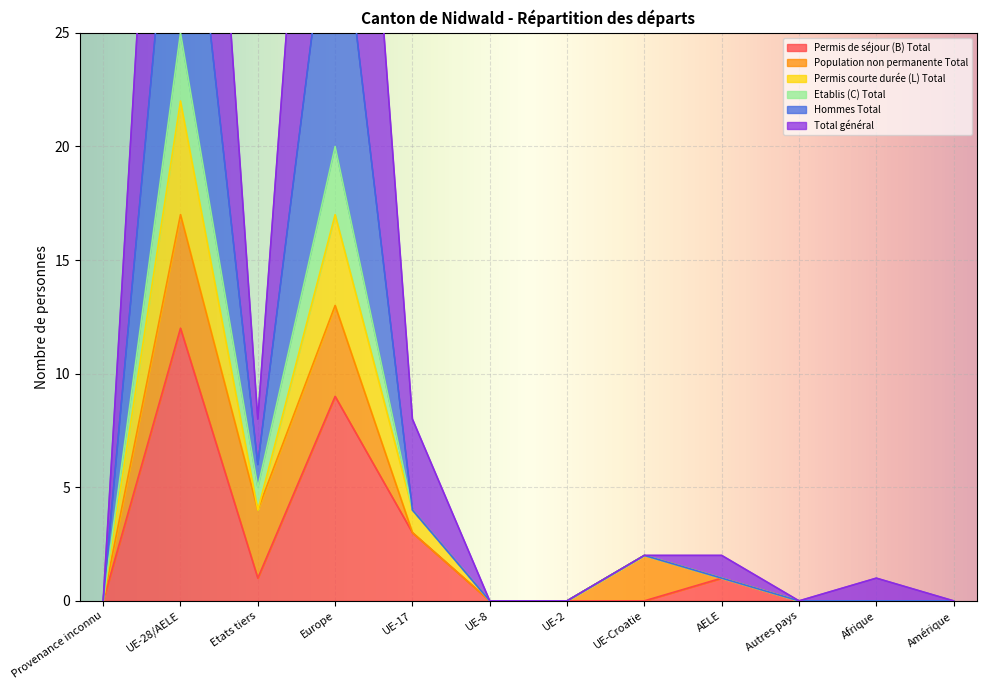

At how many categories does at least one series exceed 41?

2